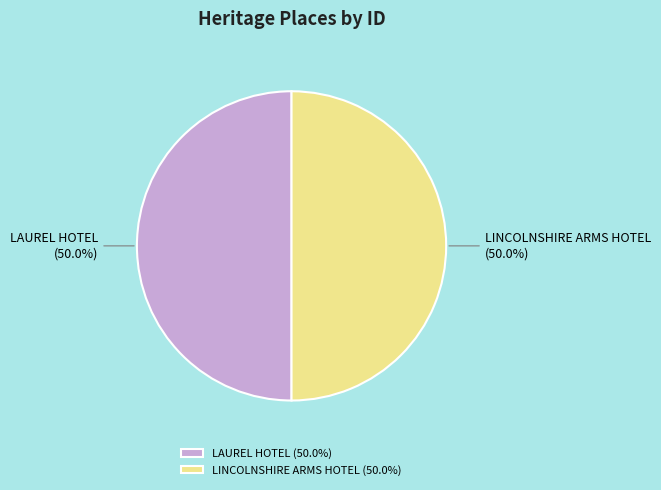

Is it true that LAUREL HOTEL is 63% of the pie?

False